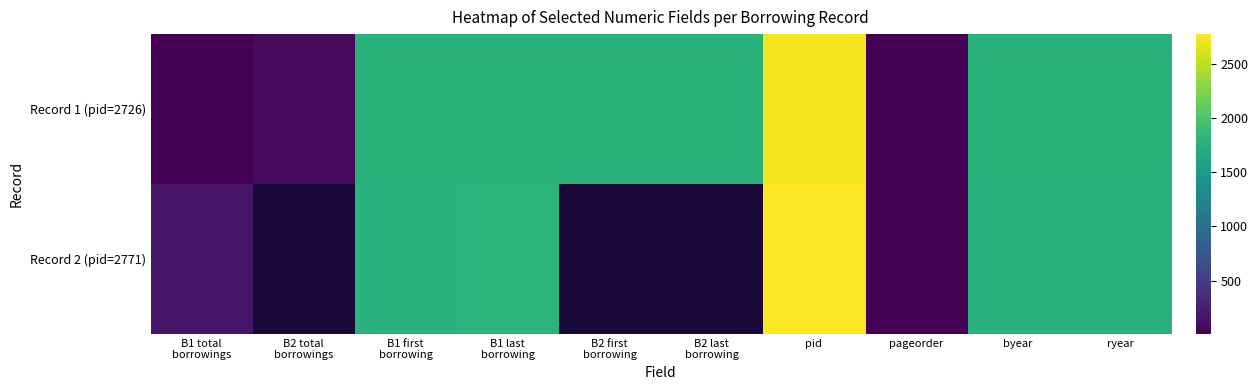

What is the maximum value shown in the chart?

2771.0